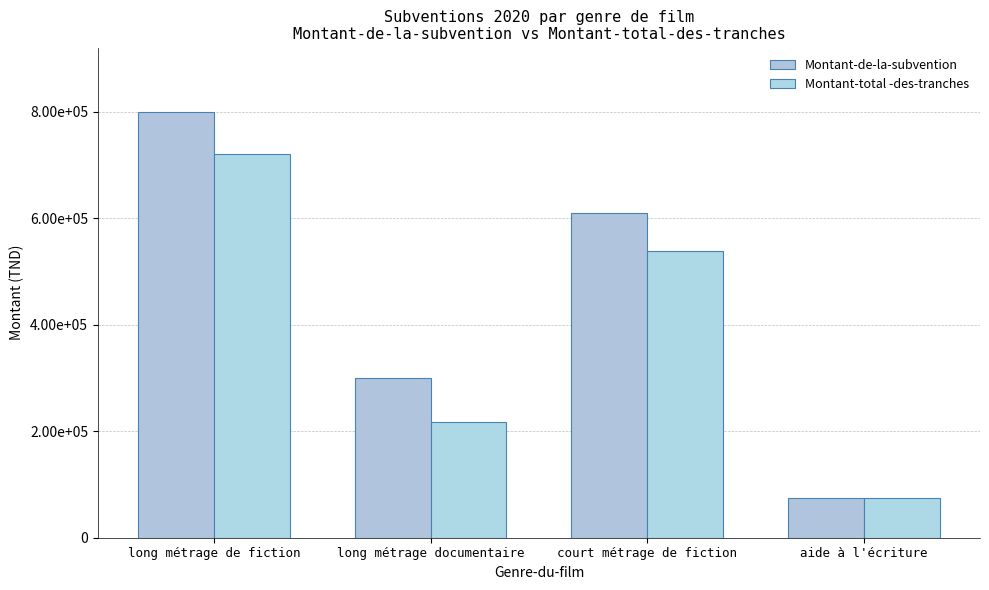

The Montant-de-la-subvention series shows 75000 at aide à l'écriture. True or false?

True